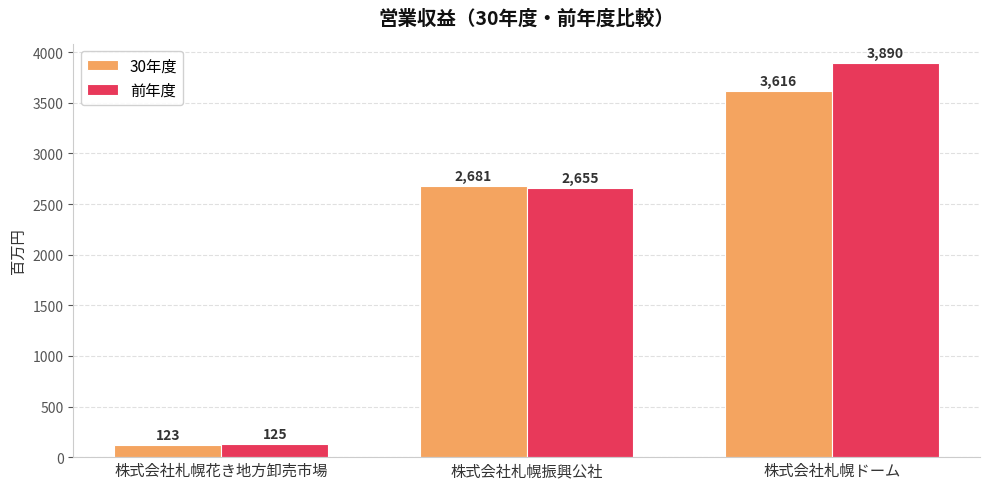

How many bars are there in total?

6